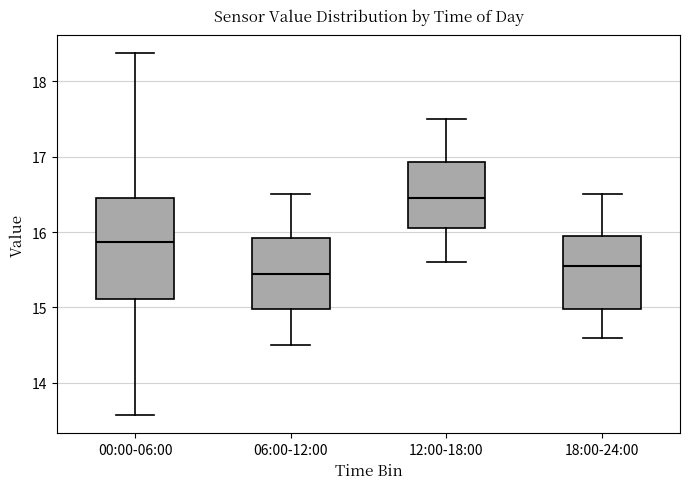

Reading left to right, read every box against the y-axis: the position of its median line, the range the box covers, and the ends of its whiskers. The values are not printed on the chart, so give them approximately, as read against the axis.

00:00-06:00: median 15.9, box 15.1 to 16.5, whiskers 13.6 to 18.4
06:00-12:00: median 15.5, box 15.0 to 15.9, whiskers 14.5 to 16.5
12:00-18:00: median 16.5, box 16.1 to 16.9, whiskers 15.6 to 17.5
18:00-24:00: median 15.6, box 15.0 to 16.0, whiskers 14.6 to 16.5